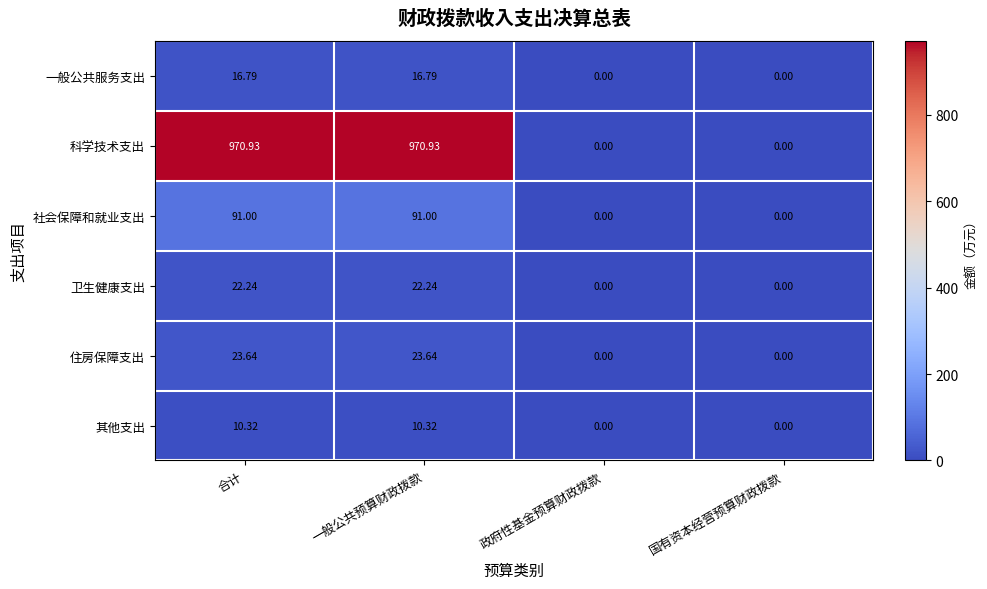

Rank the series at 合计 from lowest to highest value.

其他支出, 一般公共服务支出, 卫生健康支出, 住房保障支出, 社会保障和就业支出, 科学技术支出